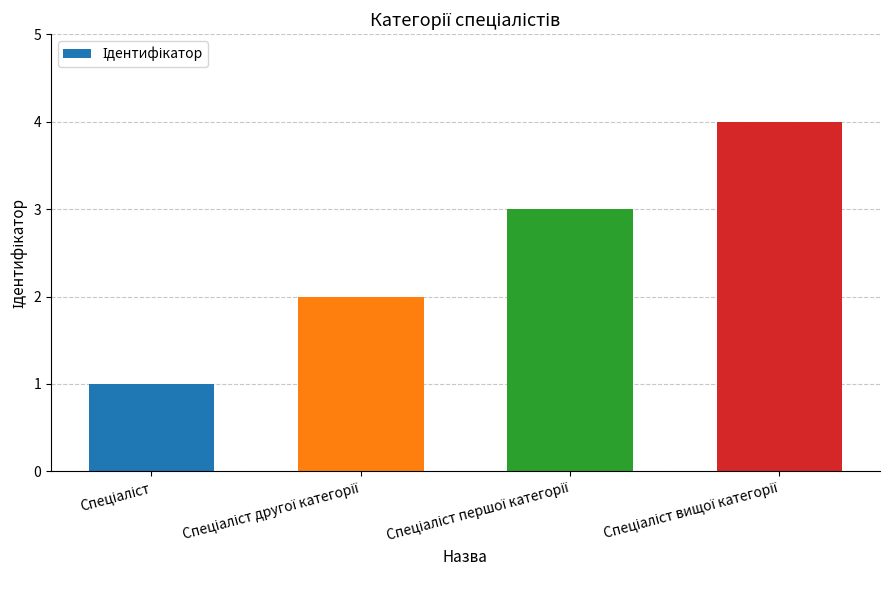

What is the difference between the maximum and minimum values?

3